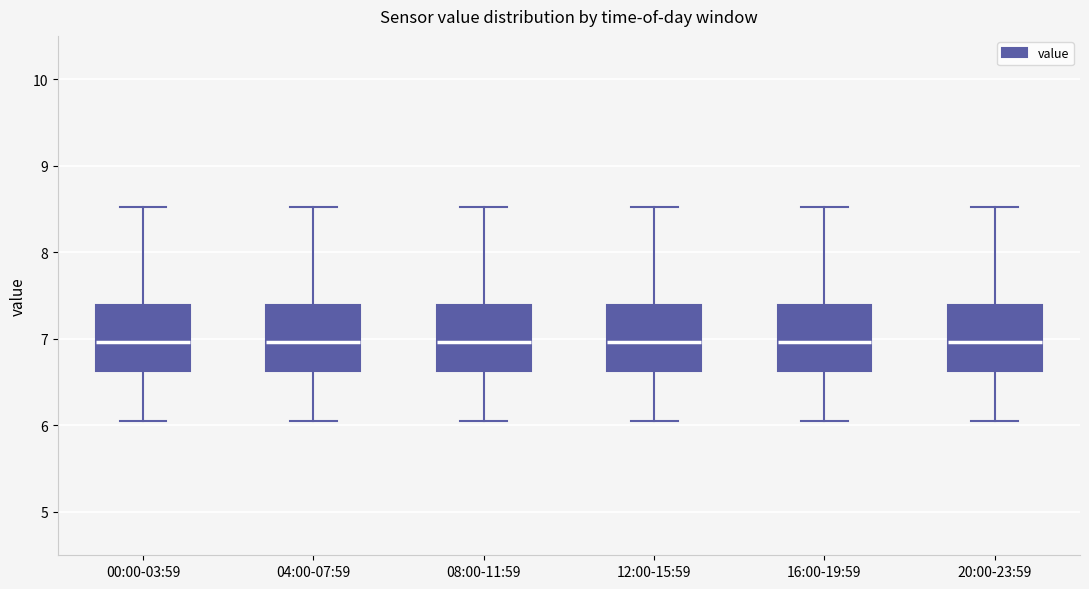

Where is the lower edge of the box for 20:00-23:59 on the y-axis? The values are not printed on the chart, so give them approximately, as read against the axis.

6.6